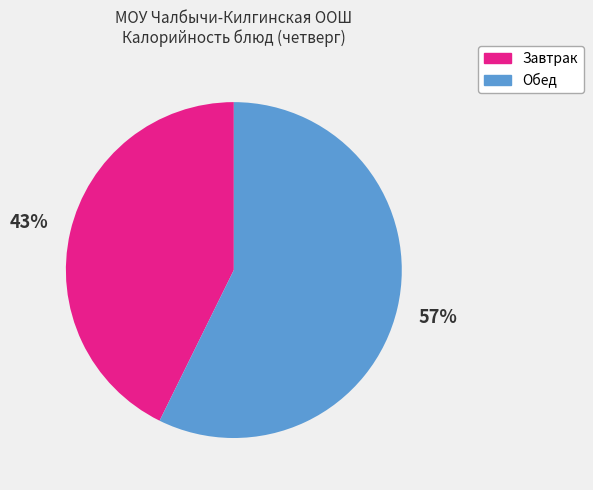

To the nearest percent, what is the average slice percentage?

50%